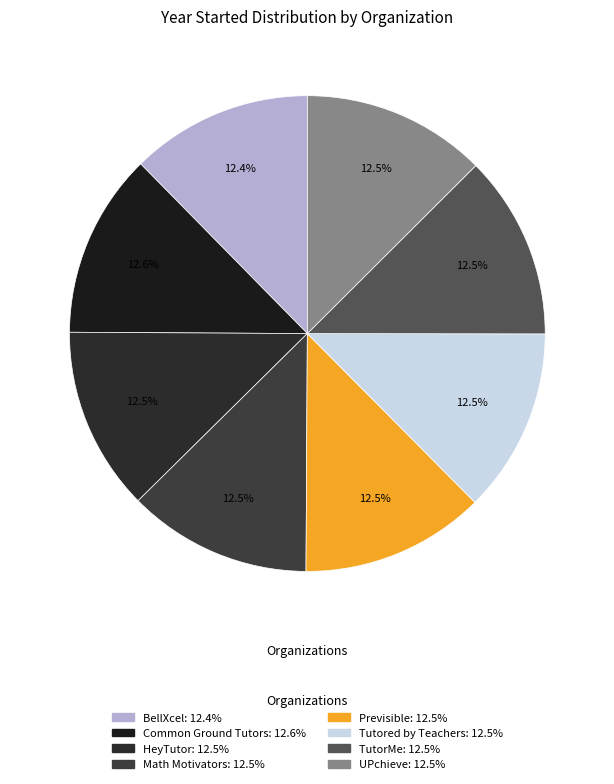

Count the number of slices in the pie.

8